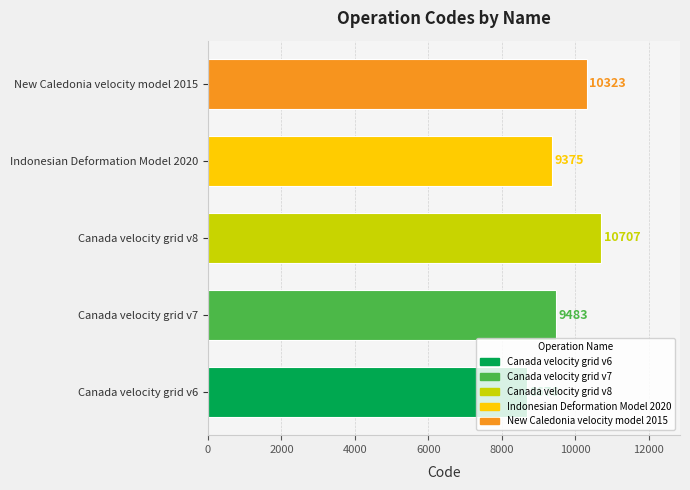

What is the greatest value displayed?

10707